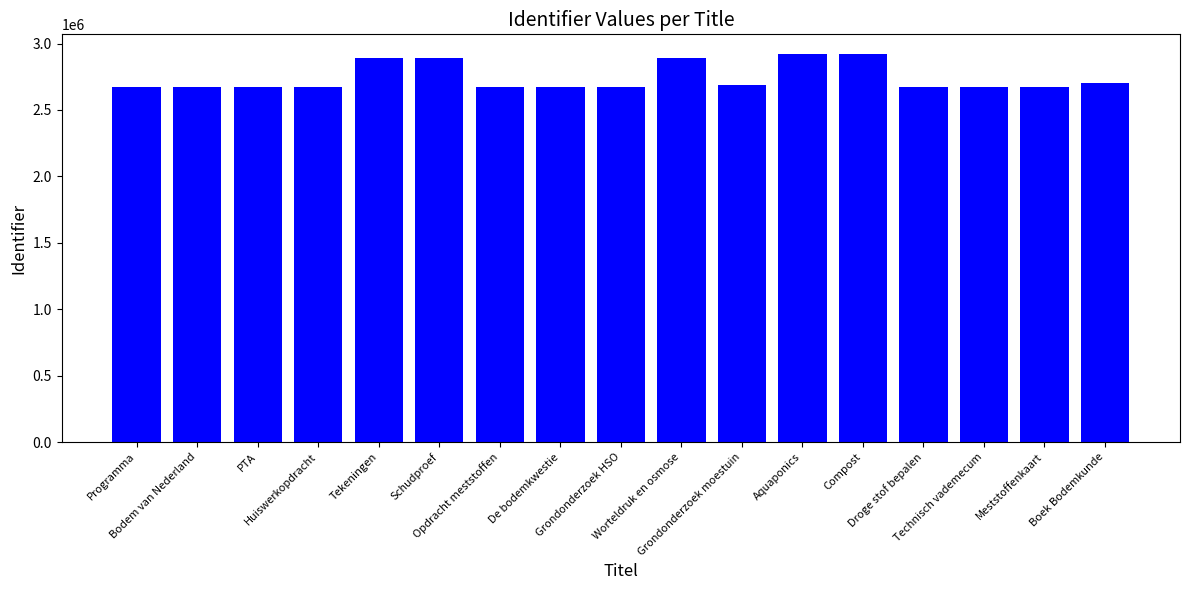

True or false: the data shows 2892842 at Worteldruk en osmose.

True